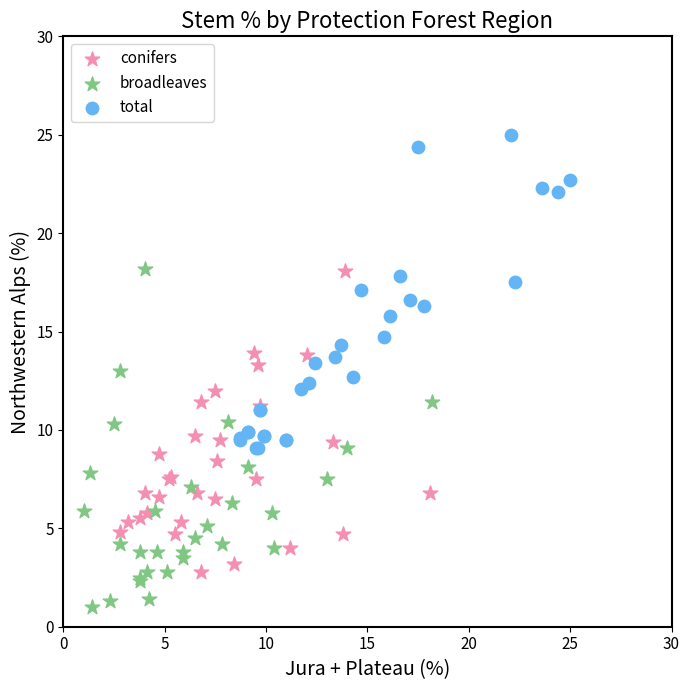

What are all the series names shown in the legend?

conifers, broadleaves, total